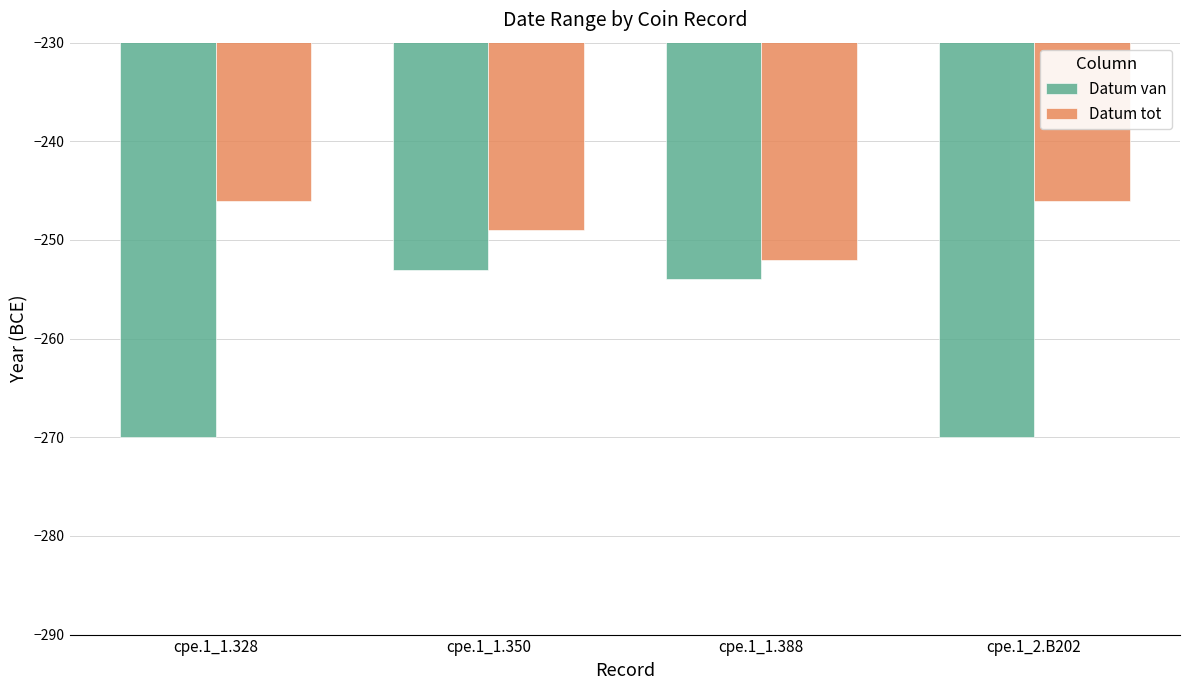

At which category is the sum across all series the highest?

cpe.1_1.350